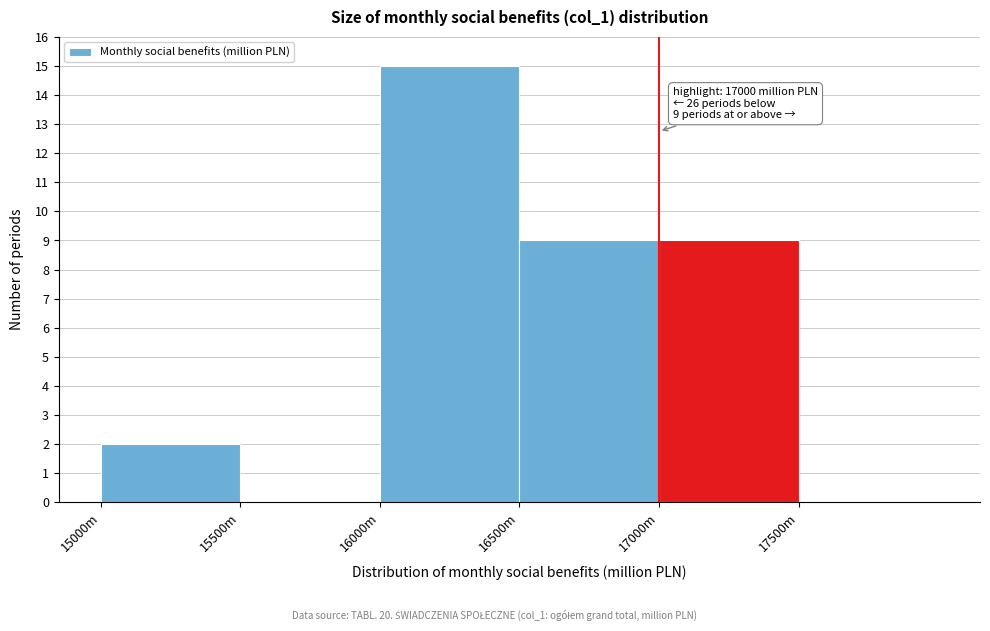

Reading left to right, what are all the values shown in this chart?

15000m=2	15500m=0	16000m=15	16500m=9	17000m=9	17500m=0